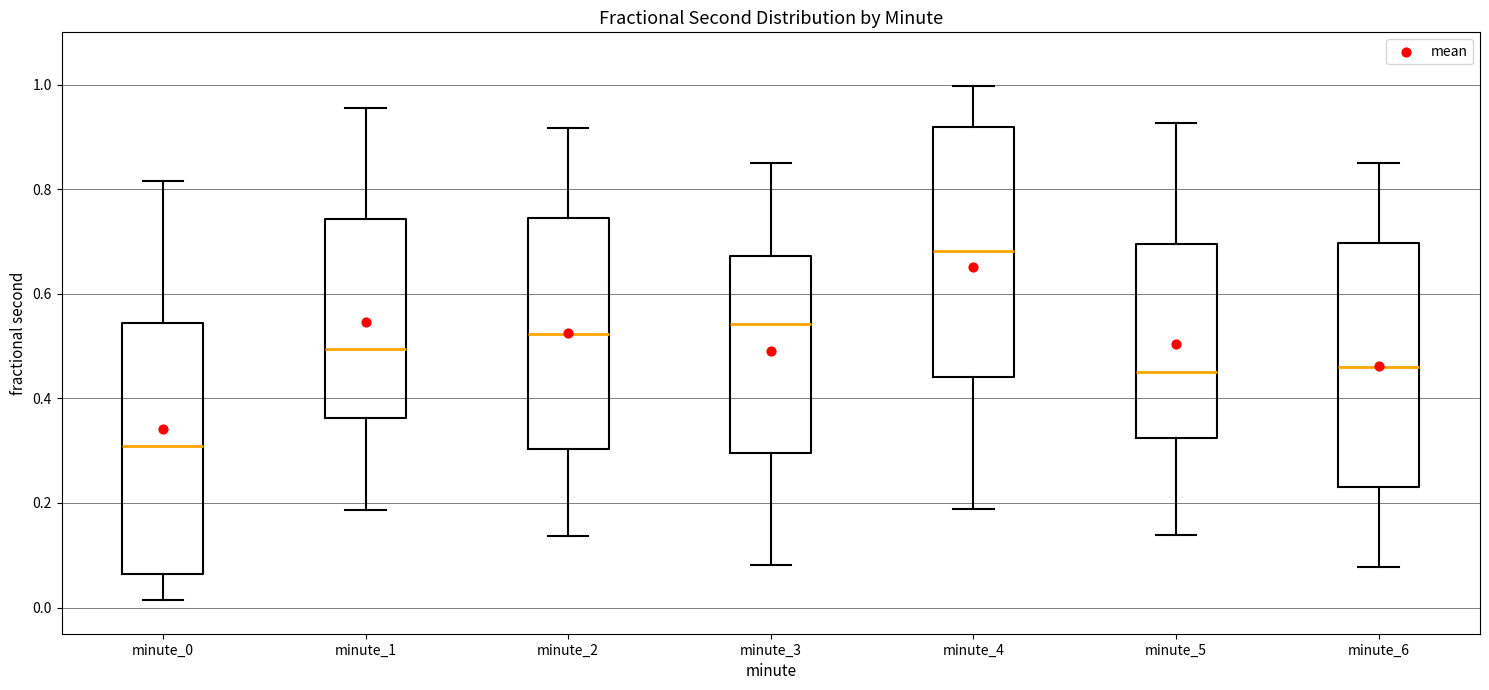

Where does the median line of the box for minute_4 sit on the y-axis? The values are not printed on the chart, so give them approximately, as read against the axis.

0.68